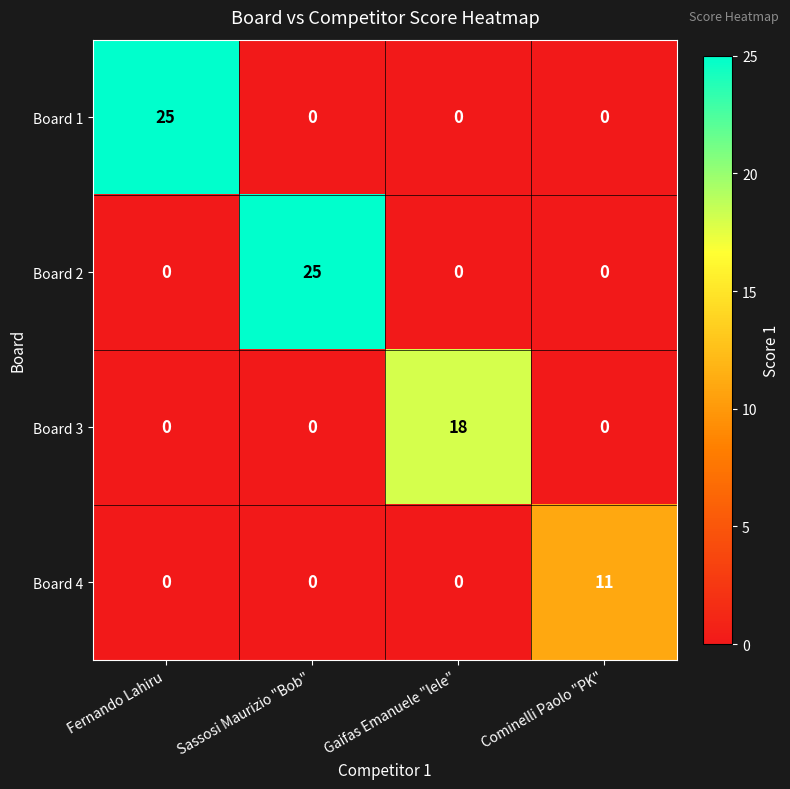

At how many categories does at least one series exceed 15?

3